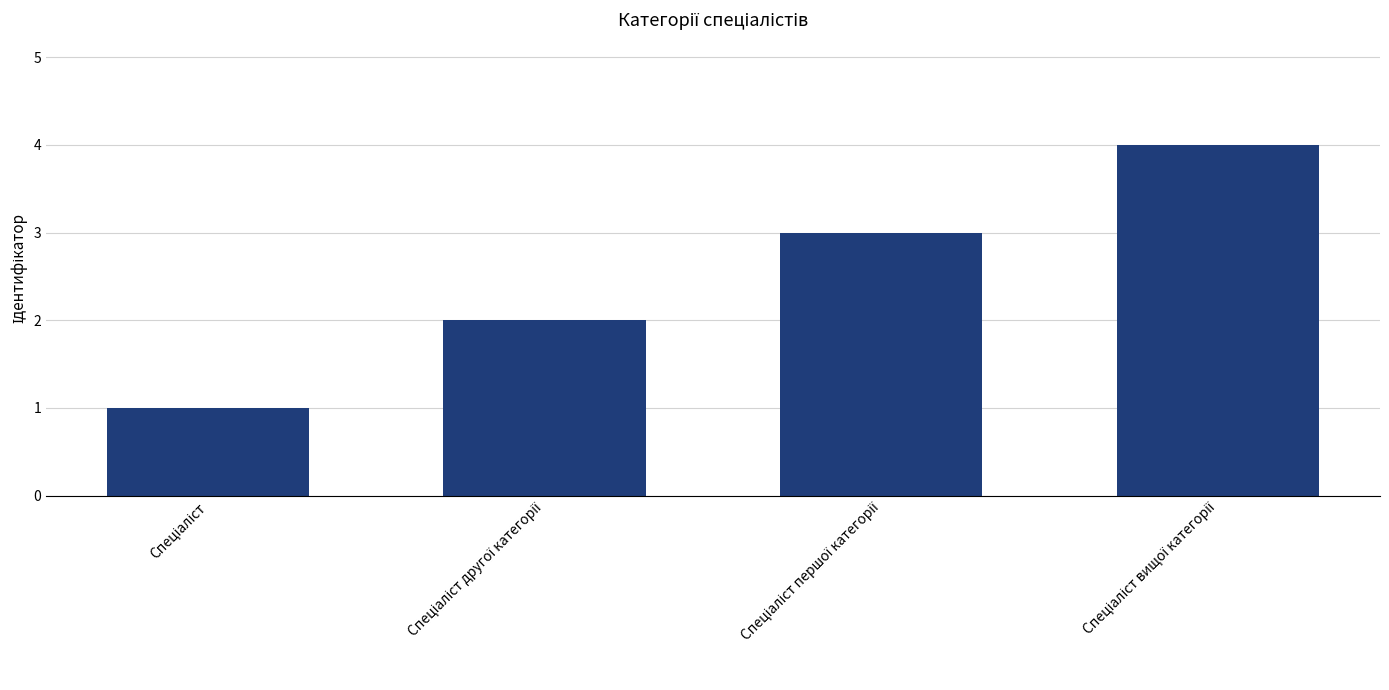

What is the difference between the maximum and minimum values?

3